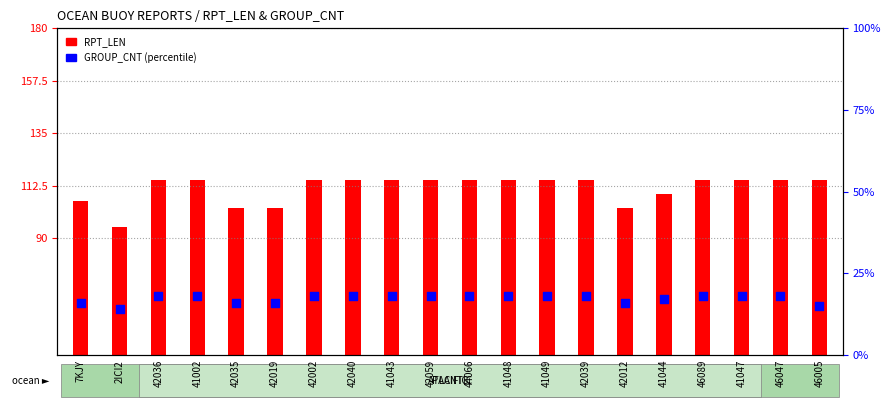

Which series reaches the maximum Y coordinate?

RPT_LEN